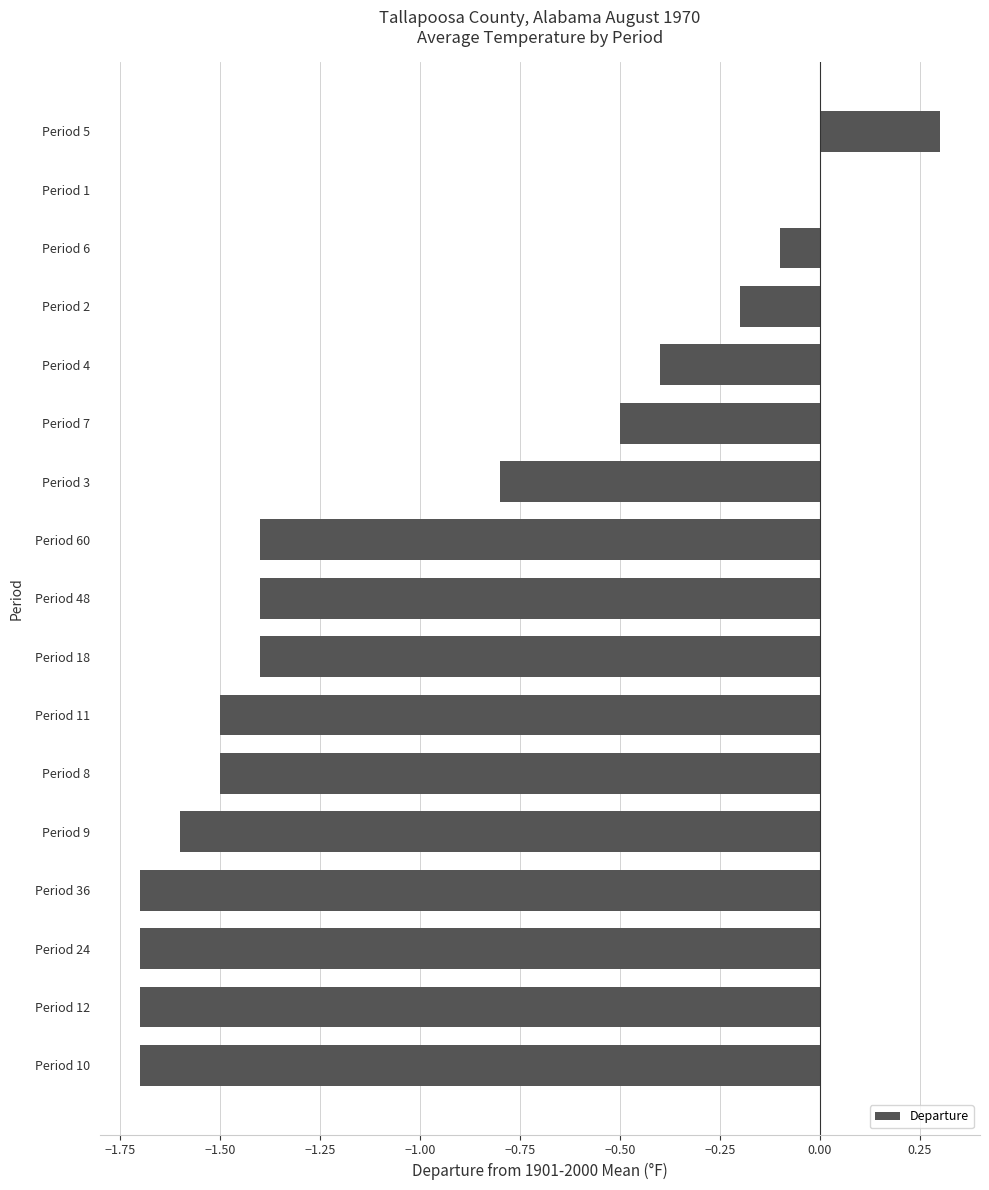

Which label corresponds to the largest value in the chart?

Period 5